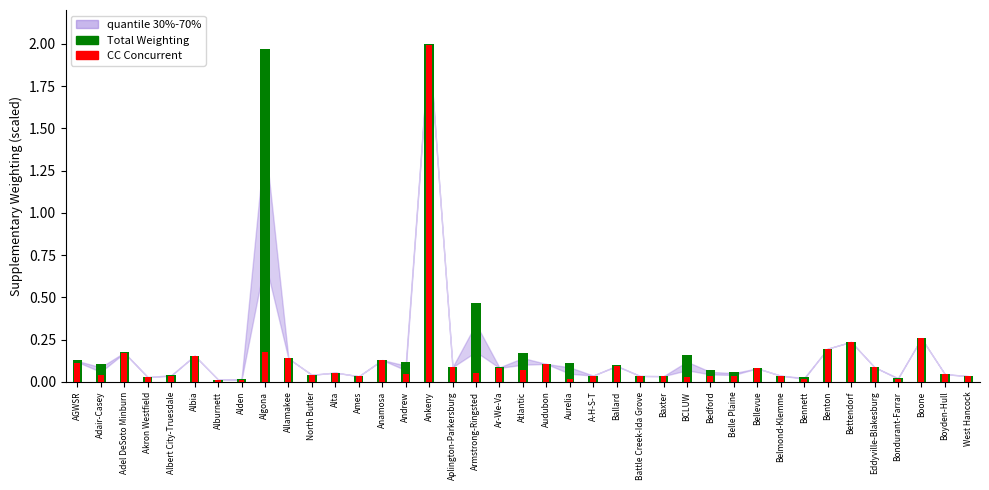

How many bars are there in each group?

2